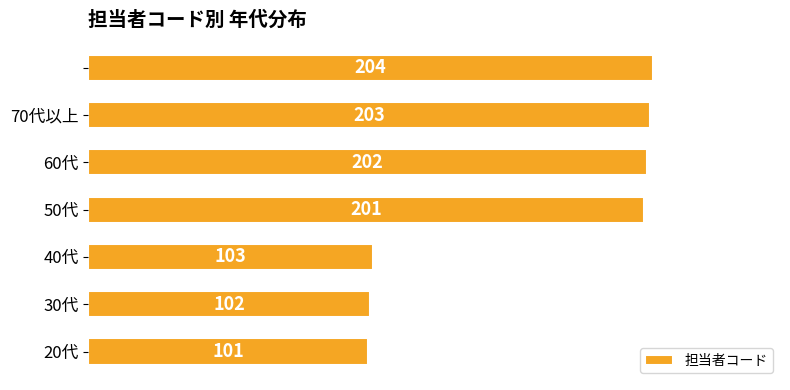

What is the minimum value shown in the chart?

101